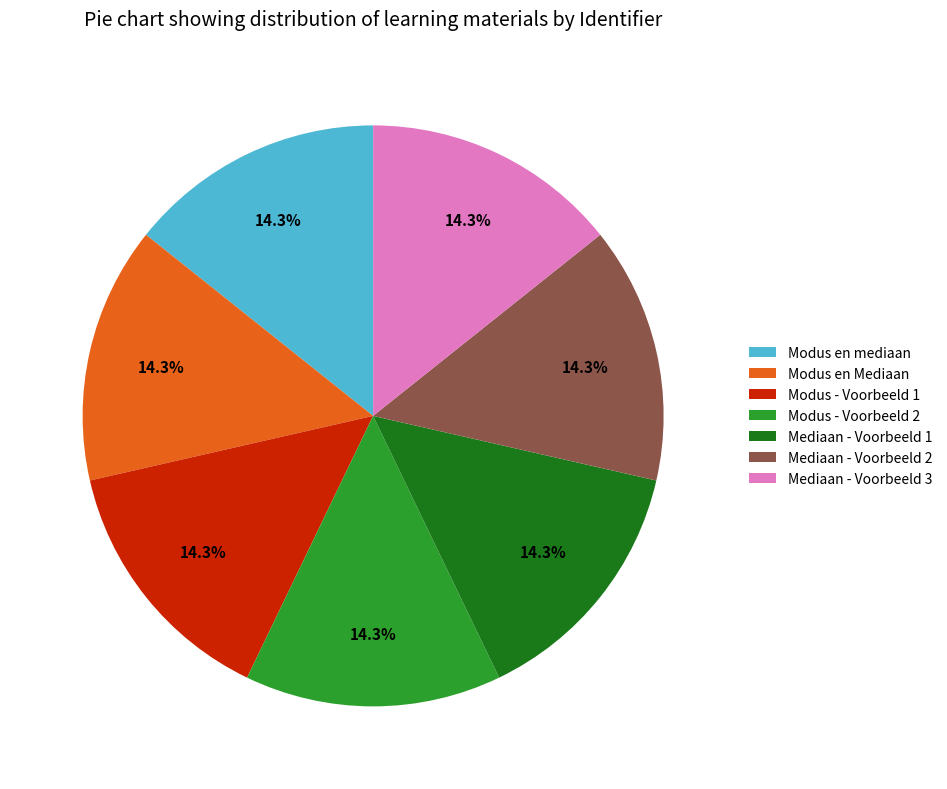

What portion of the pie excludes Mediaan - Voorbeeld 1?

85.7%